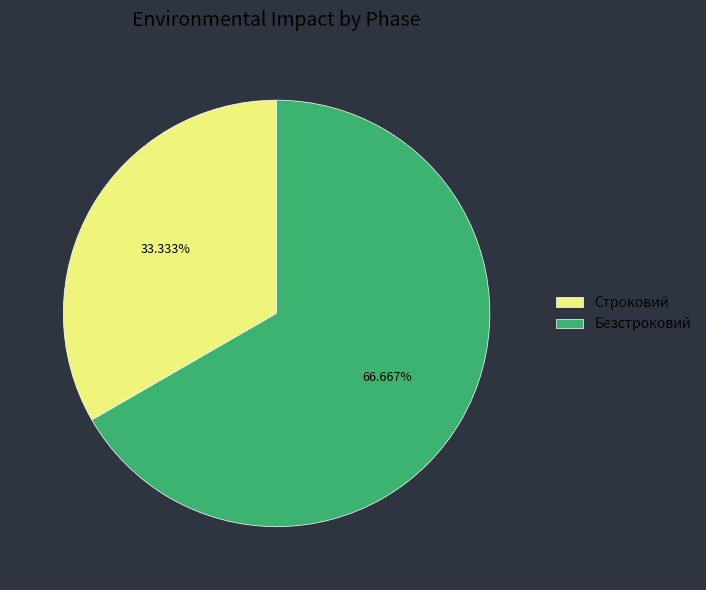

Is there any slice that represents more than half of the pie?

Yes